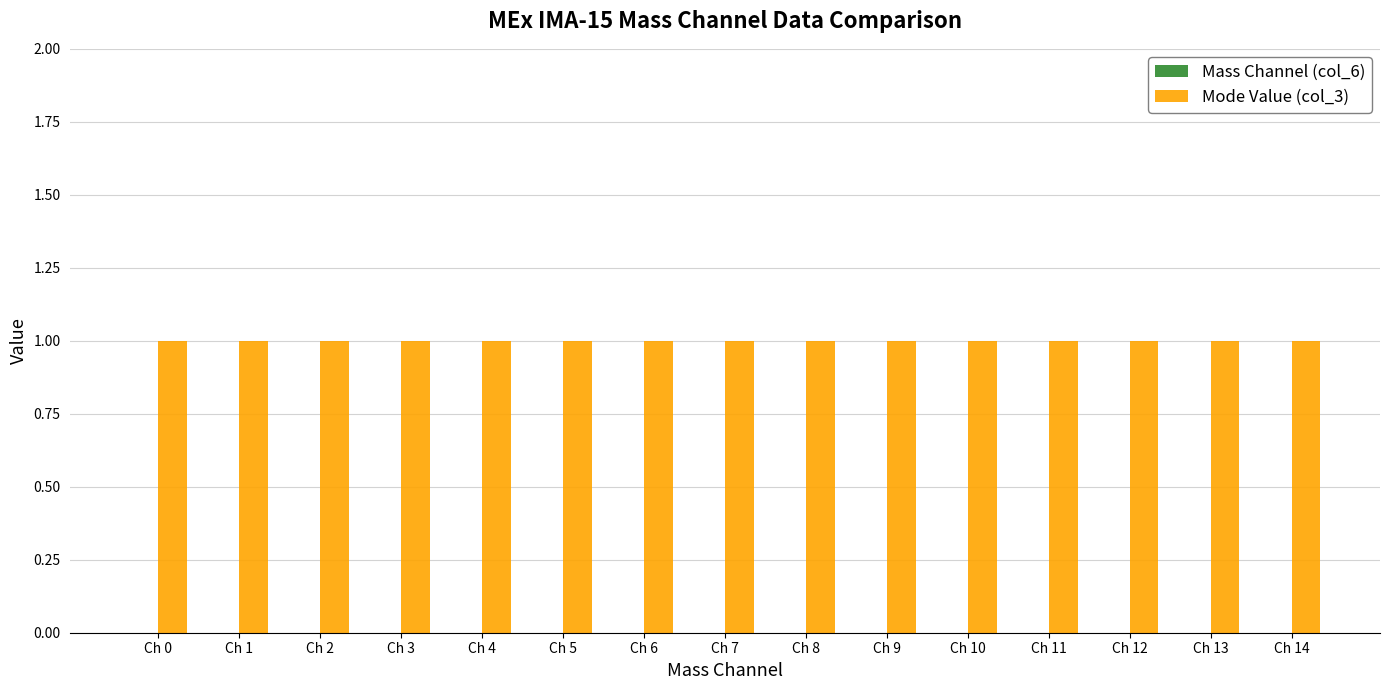

What is the total value across all series at Ch 5?

1